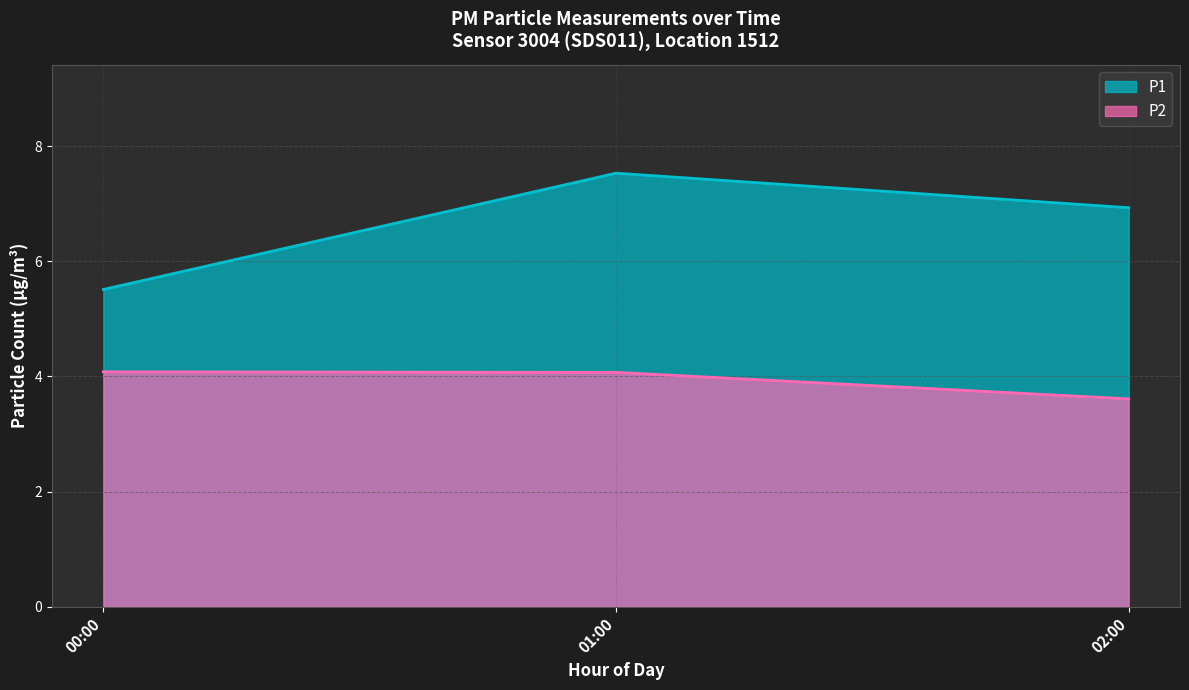

Rank the series by their maximum value, from lowest to highest.

P2, P1